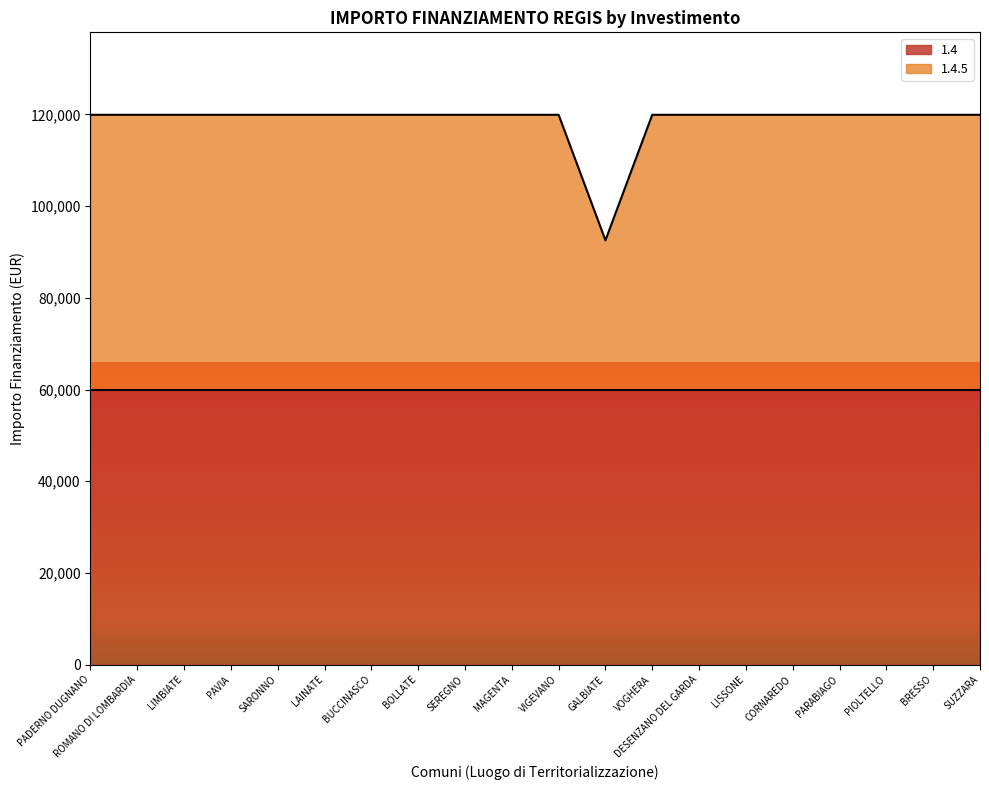

What is the ratio of the value at SEREGNO to the value at PAVIA?

1.0